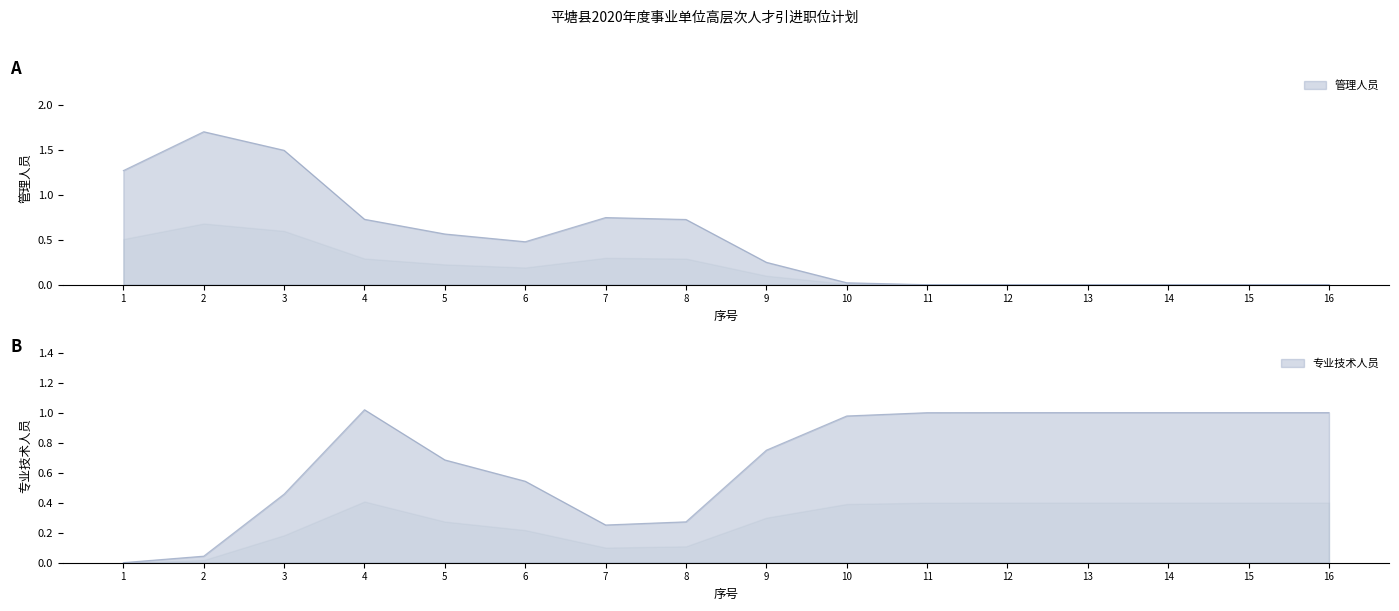

True or false: 专业技术人员 has more than 2 interior local peaks.

False